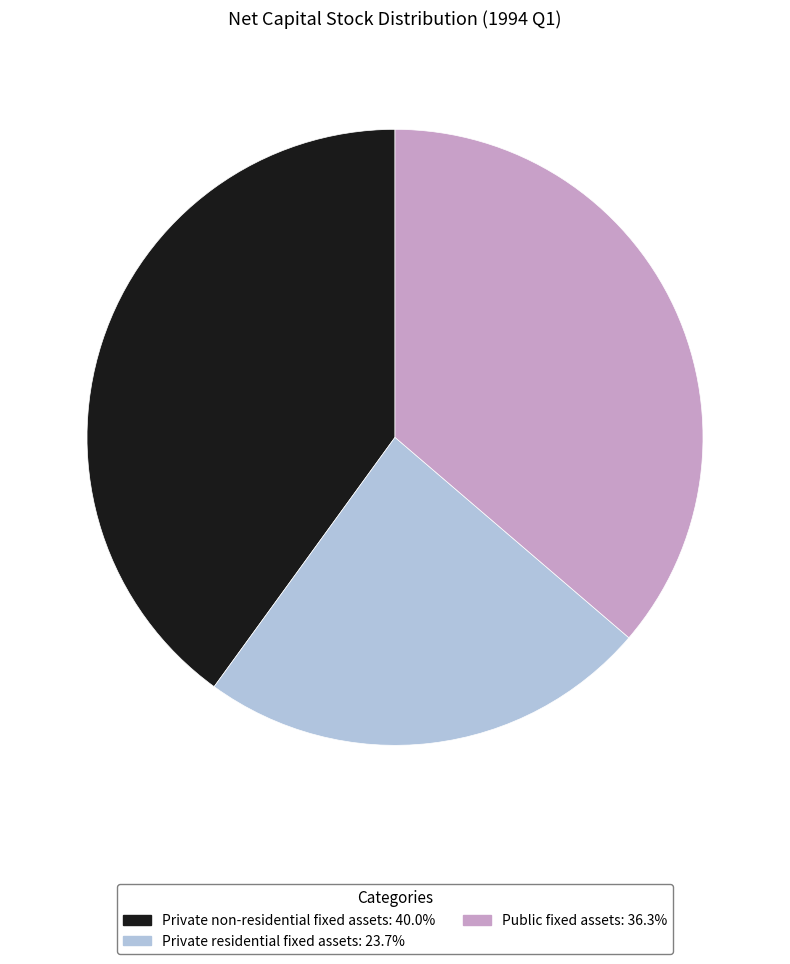

Is the sum of Public fixed assets and Private residential fixed assets greater than half?

Yes